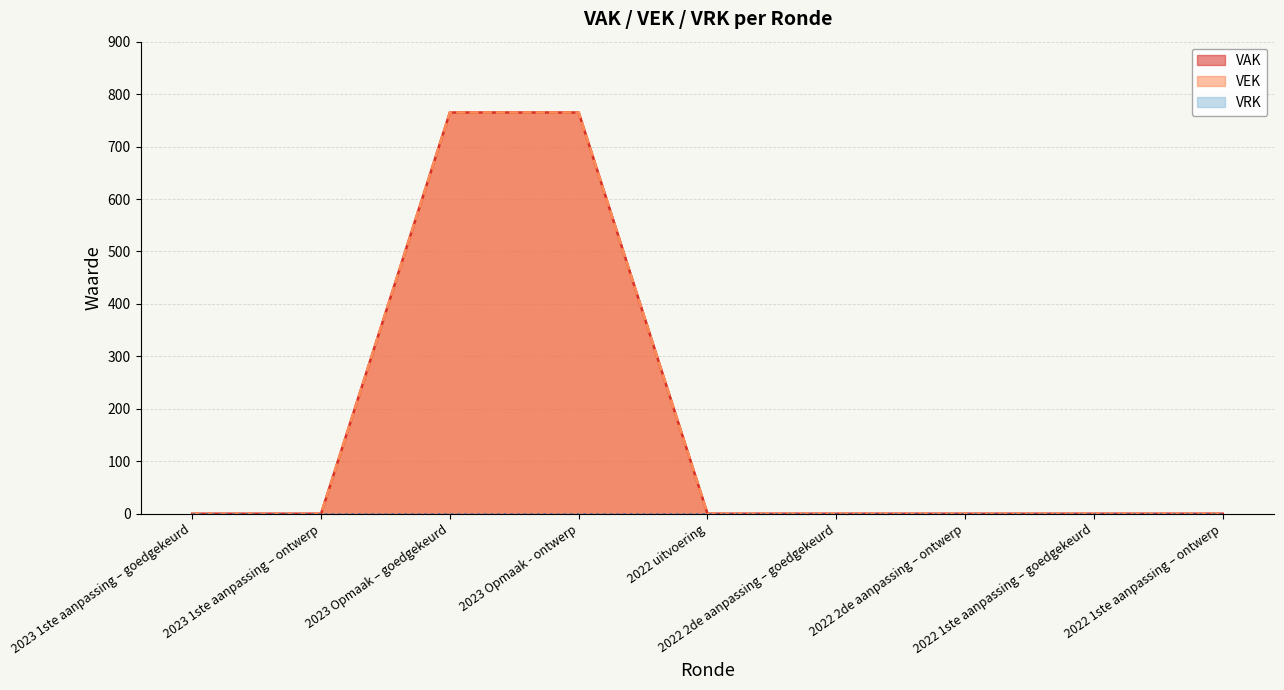

What is the difference between the maximum and second lowest values in the VEK series?

765